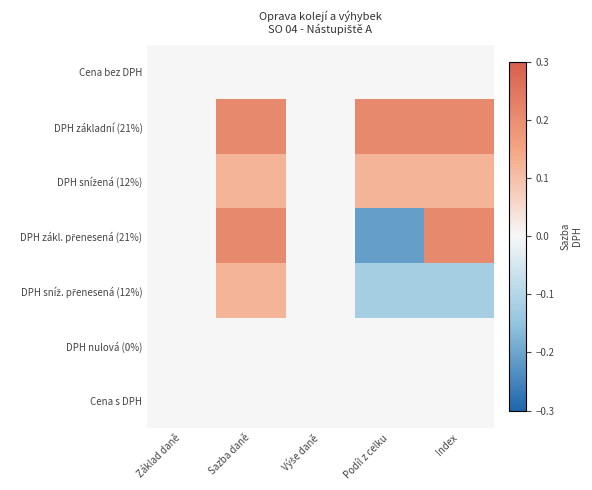

At which category is the sum across all series the highest?

Sazba daně